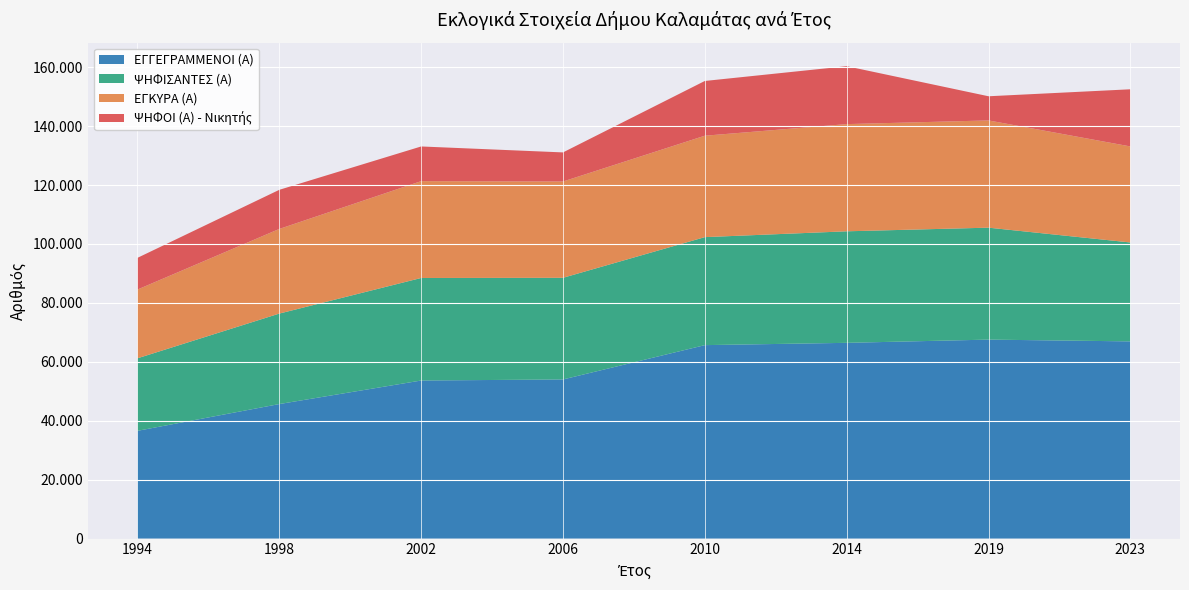

Reading left to right, what are all the values shown in this chart?

ΕΓΓΕΓΡΑΜΜΕΝΟΙ (Α): 36573	45662	53652	54014	65667	66445	67540	66938
ΨΗΦΙΣΑΝΤΕΣ (Α): 24621	30716	34810	34510	36665	37864	38005	33579
ΕΓΚΥΡΑ (Α): 23339	28733	32880	32693	34429	36392	36407	32605
ΨΗΦΟΙ (Α) - Νικητής: 10766	13284	11771	9876	18587	19663	8202	19402